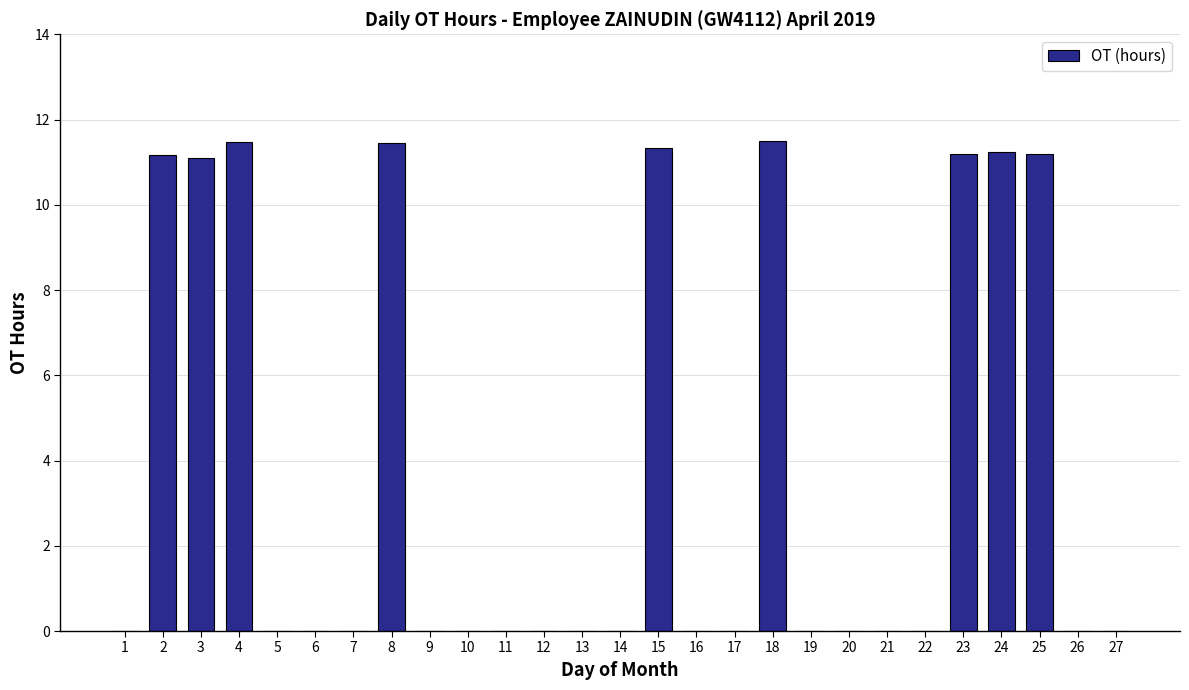

Does the chart contain stacked bars?

No